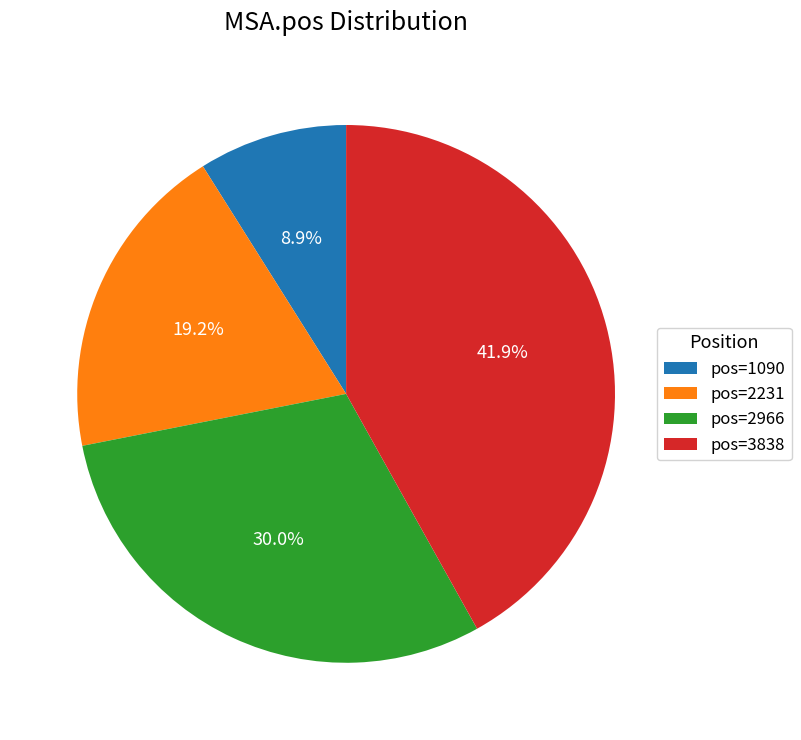

Is there a majority slice in this chart?

No